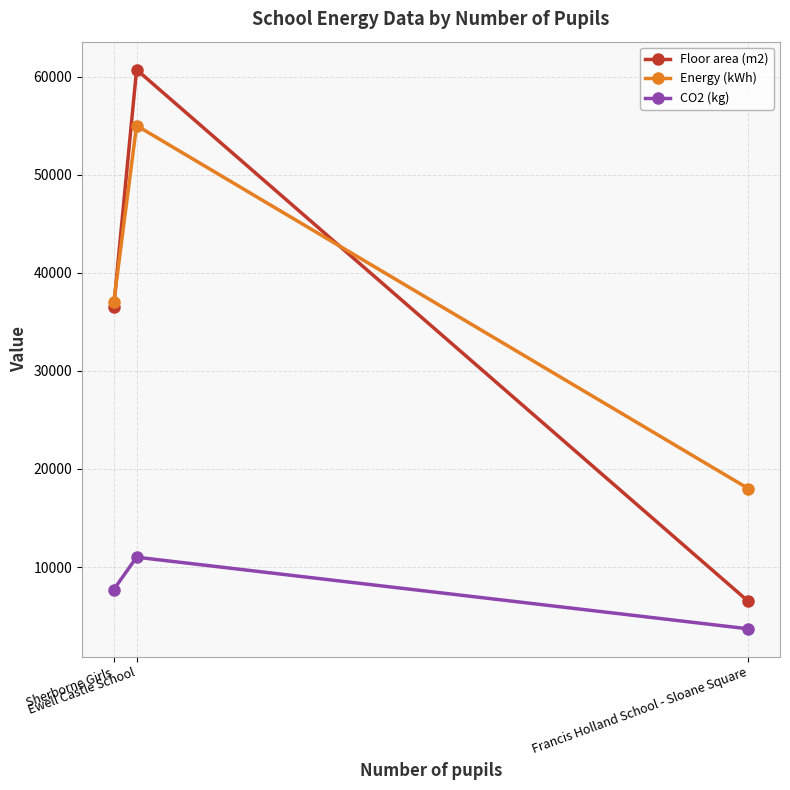

At which label is CO2 (kg) closest to 7350?

Sherborne Girls